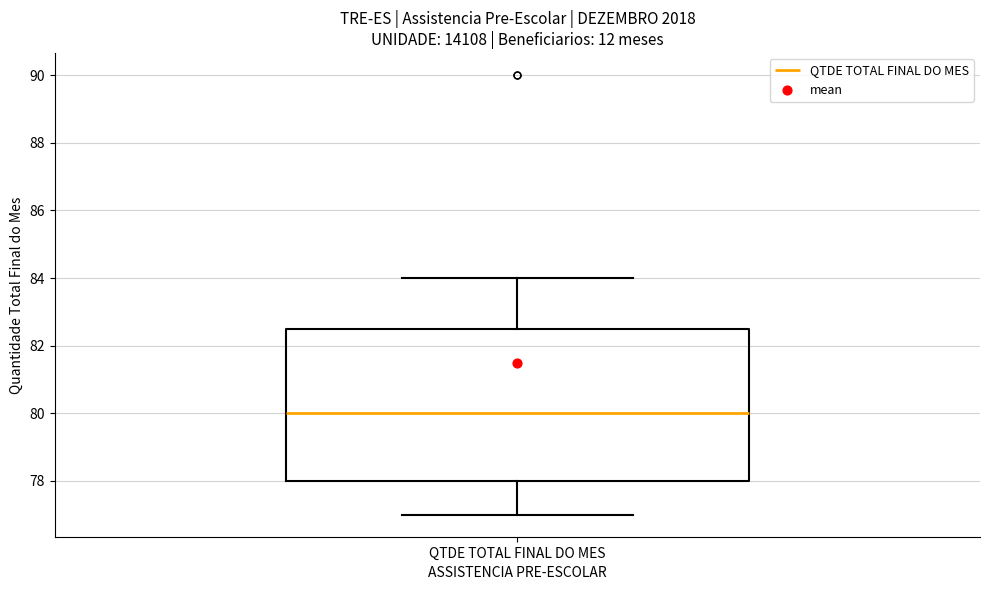

Read this box plot against the y-axis: the position of the median line, the range covered by the box, and the ends of both whiskers. The values are not printed on the chart, so give them approximately, as read against the axis.

median 80.0, box 78.0 to 82.6, whiskers 77.0 to 84.0